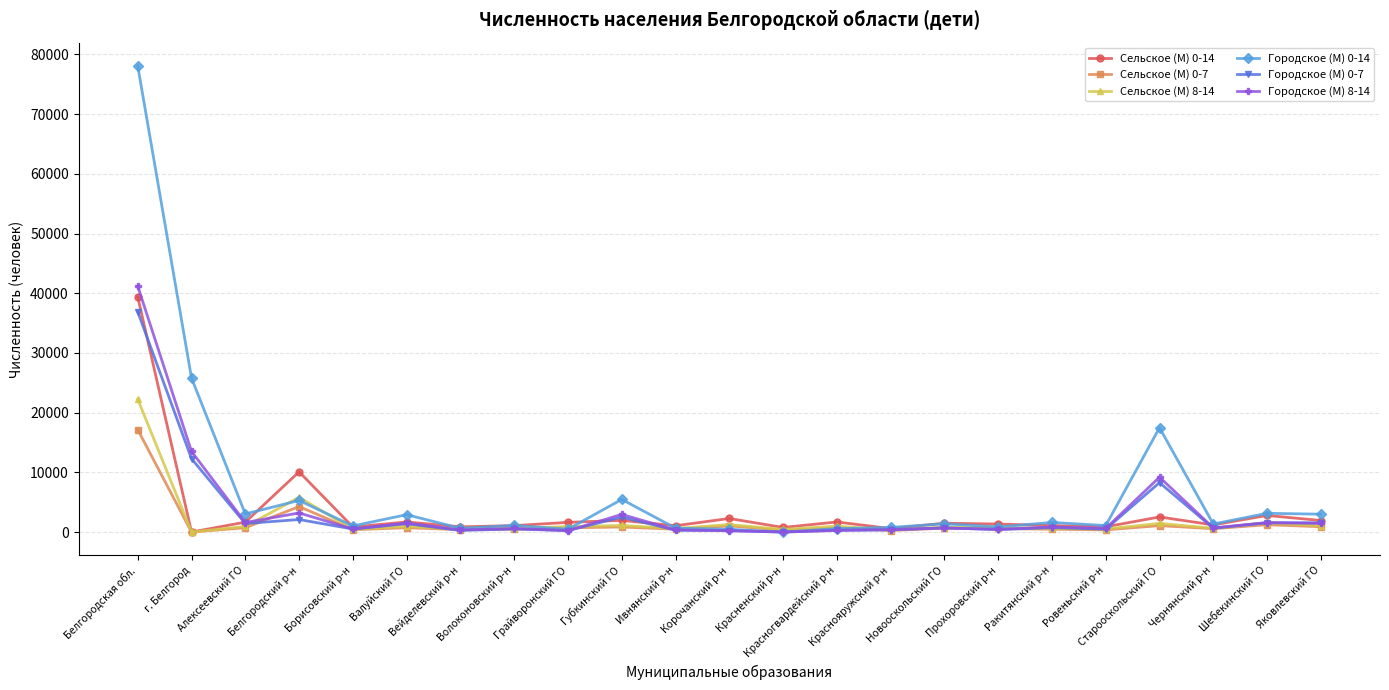

Which series has the largest total across all categories?

Городское (М) 0-14